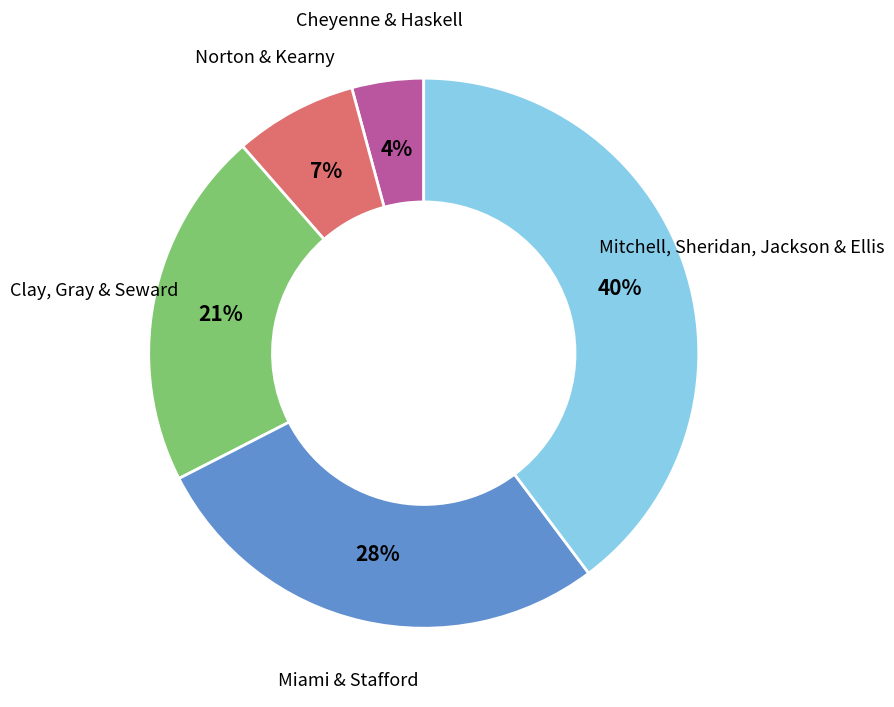

To the nearest percent, what is the average slice percentage?

20%